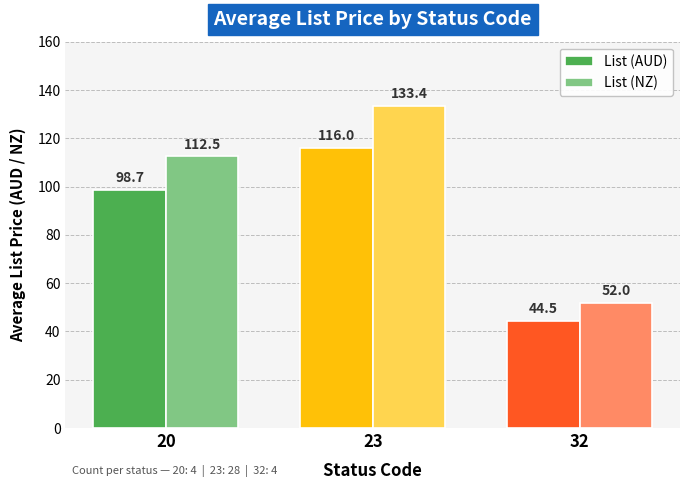

What are all the series names shown in the legend?

List (AUD), List (NZ)